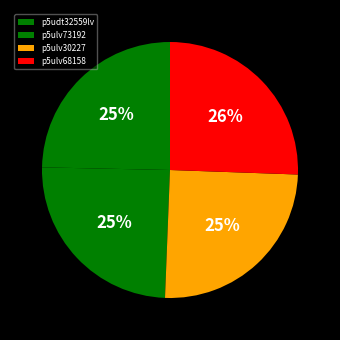

Which slice is the smallest?

p5udt32559lv